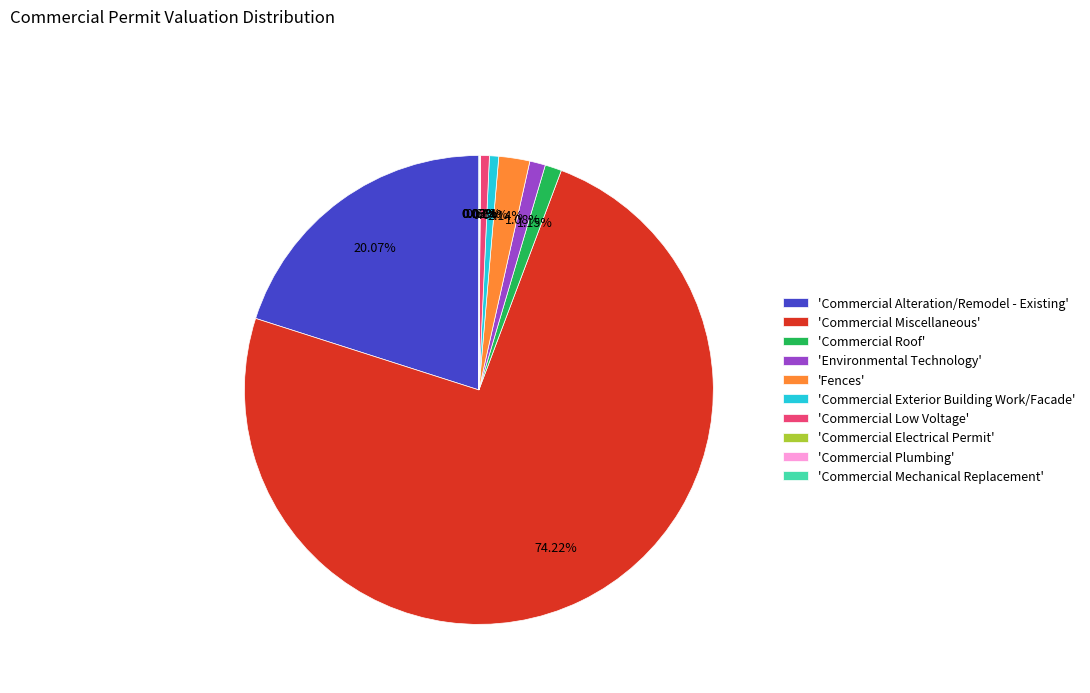

Which slice represents more than half of the pie?

'Commercial Miscellaneous'